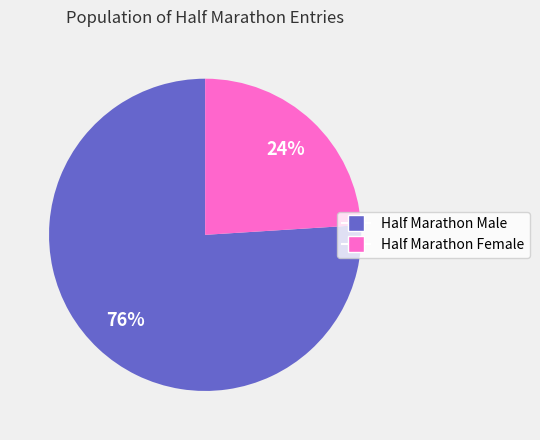

Does Half Marathon Male account for over 50% of the chart?

Yes